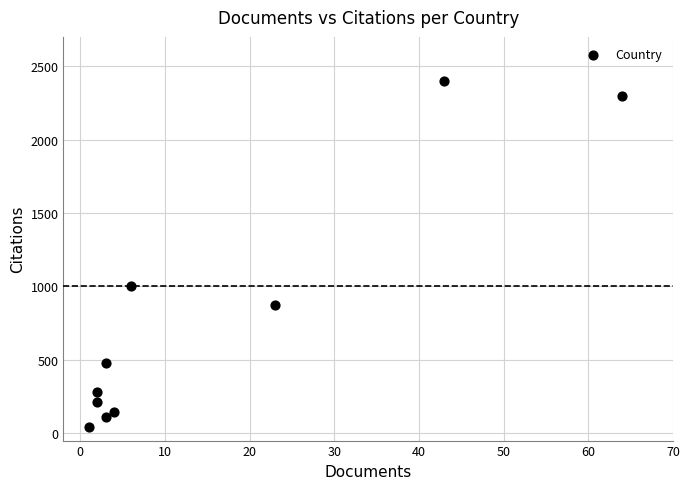

What Y value in the scatter plot is closest to 1222?

1005